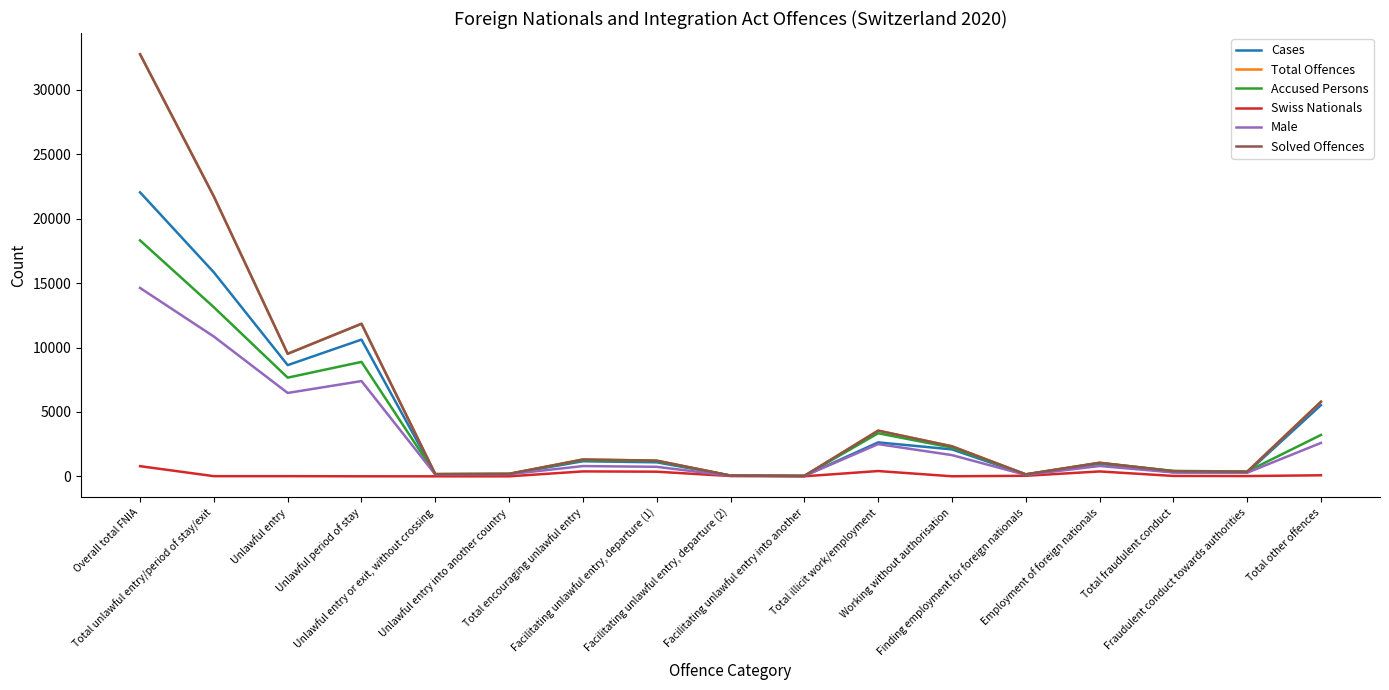

What is the maximum value shown in the chart?

32784